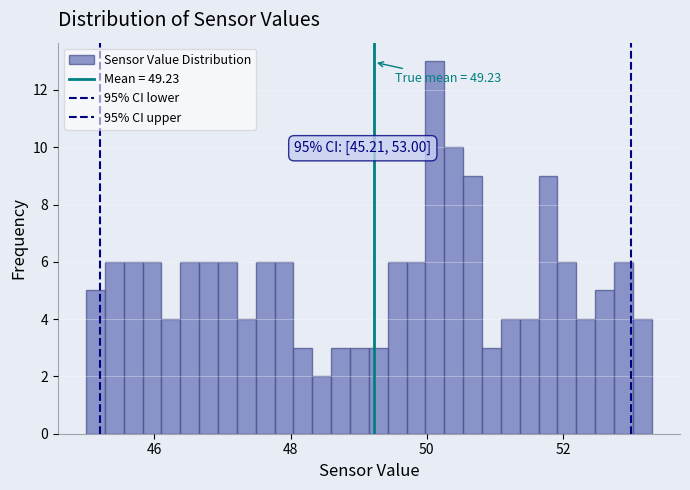

Read against the x-axis, roughly where is the centre of the tallest bar?

50.2